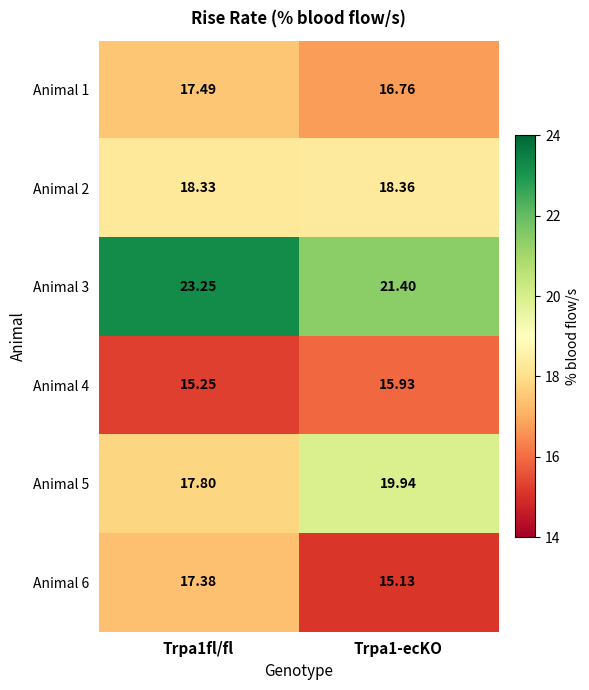

Which category has the highest value across all series?

Trpa1fl/fl